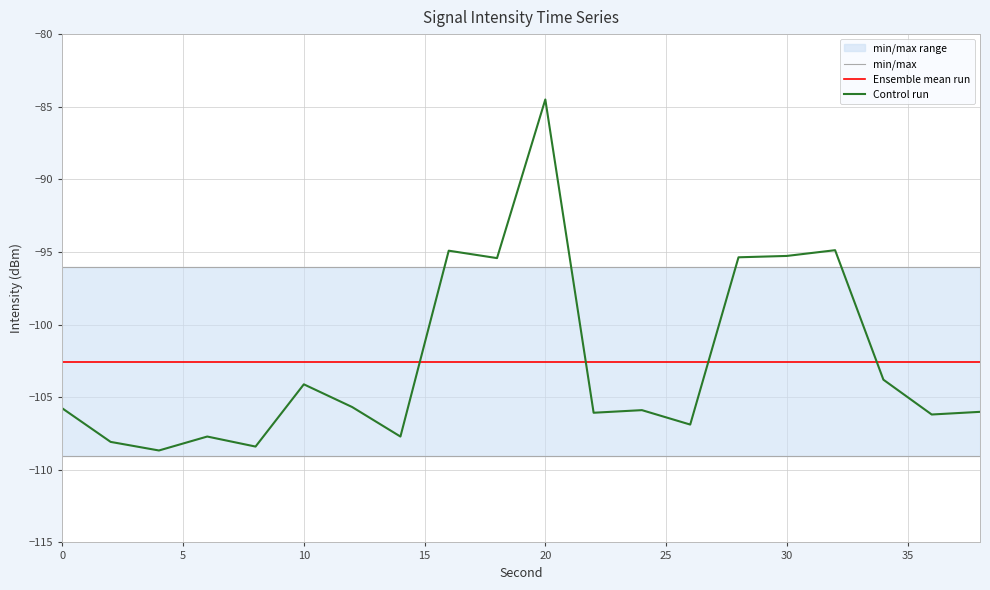

Reading right to left, extract all data points from this chart.

min/max: -96.1	-96.1	-96.1	-96.1	-96.1	-96.1	-96.1	-96.1	-96.1	-96.1	-96.1	-96.1	-96.1	-96.1	-96.1	-96.1	-96.1	-96.1	-96.1	-96.1
Ensemble mean run: -102.6	-102.6	-102.6	-102.6	-102.6	-102.6	-102.6	-102.6	-102.6	-102.6	-102.6	-102.6	-102.6	-102.6	-102.6	-102.6	-102.6	-102.6	-102.6	-102.6
Control run: -106.0	-106.2	-103.8	-94.9	-95.3	-95.4	-106.9	-105.9	-106.1	-84.5	-95.4	-94.9	-107.7	-105.7	-104.1	-108.4	-107.7	-108.7	-108.1	-105.8